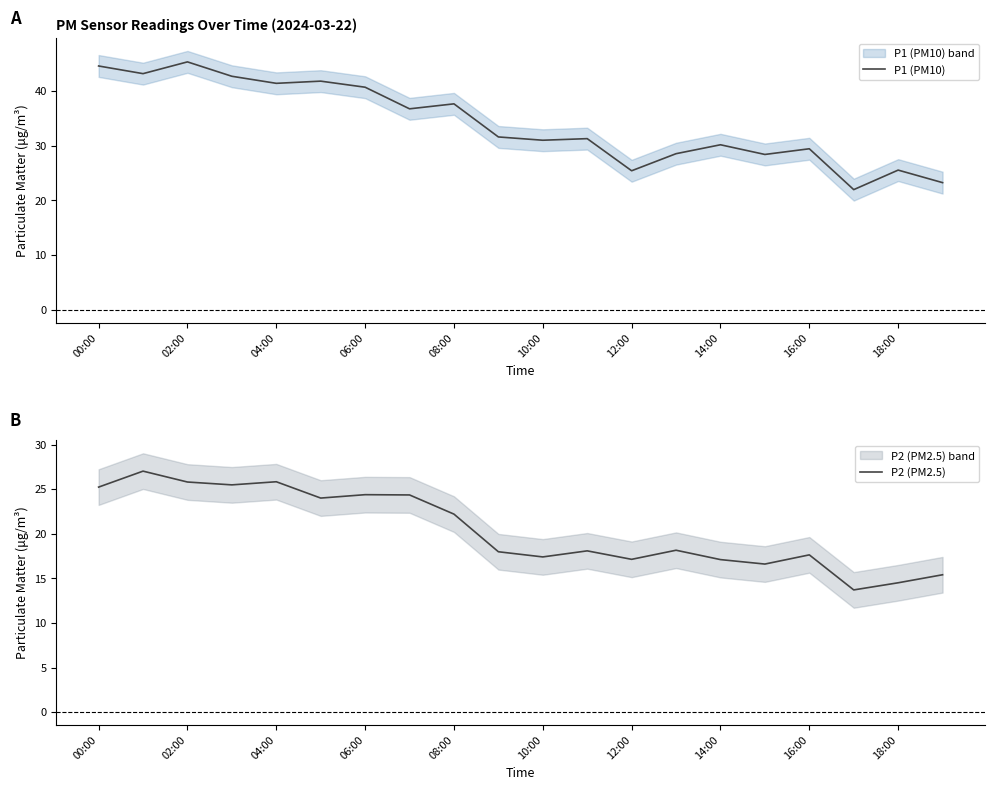

The P1 (PM10) series shows 70.2 at 04:00. True or false?

False